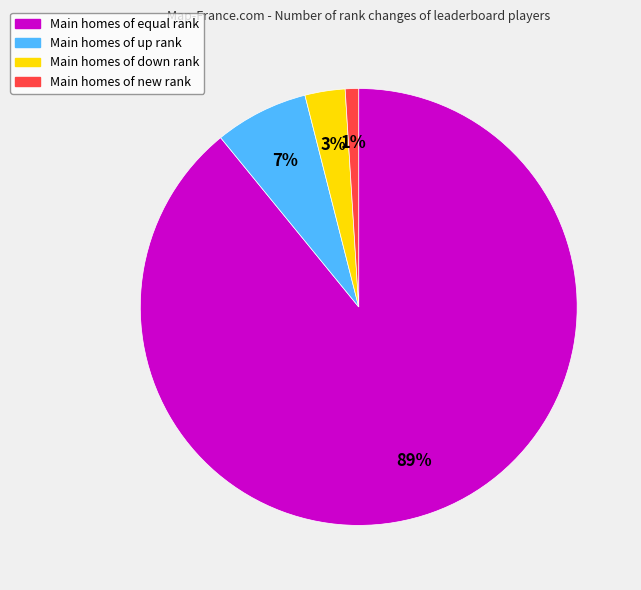

To the nearest percent, what portion does Main homes of up rank represent?

7%